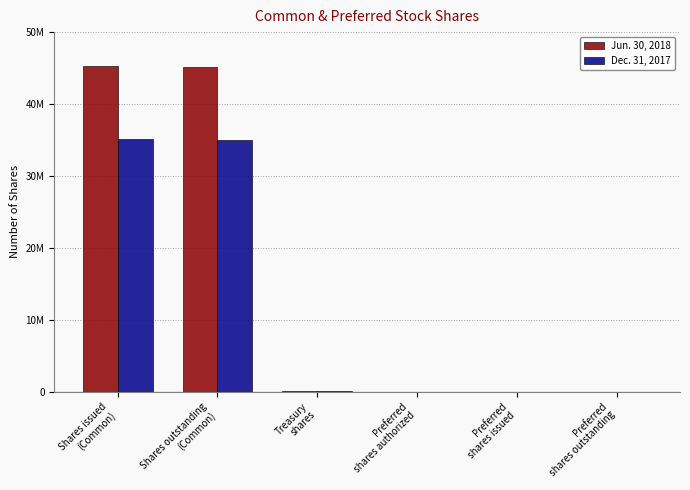

What is the average value of the Dec. 31, 2017 series?

11730359